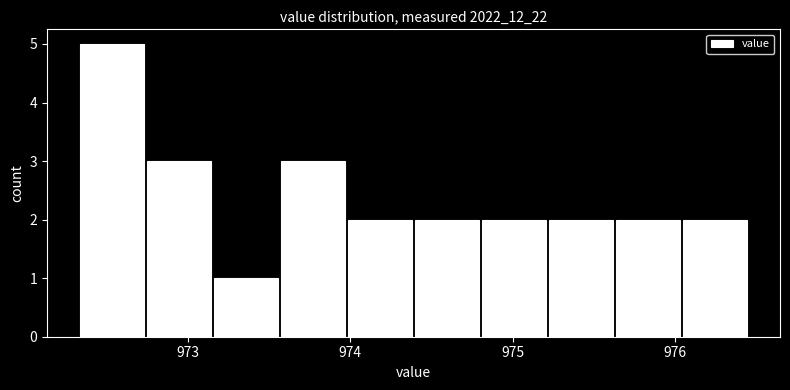

Reading left to right, transcribe this chart: for each bar, give the range it covers on the x-axis and its height. Neither the bar edges nor the heights are printed on the chart, so give them approximately, as read against the axes.

972.3 to 972.7: 5
972.7 to 973.2: 3
973.2 to 973.6: 1
973.6 to 974.0: 3
974.0 to 974.4: 2
974.4 to 974.8: 2
974.8 to 975.2: 2
975.2 to 975.6: 2
975.6 to 976.0: 2
976.0 to 976.5: 2